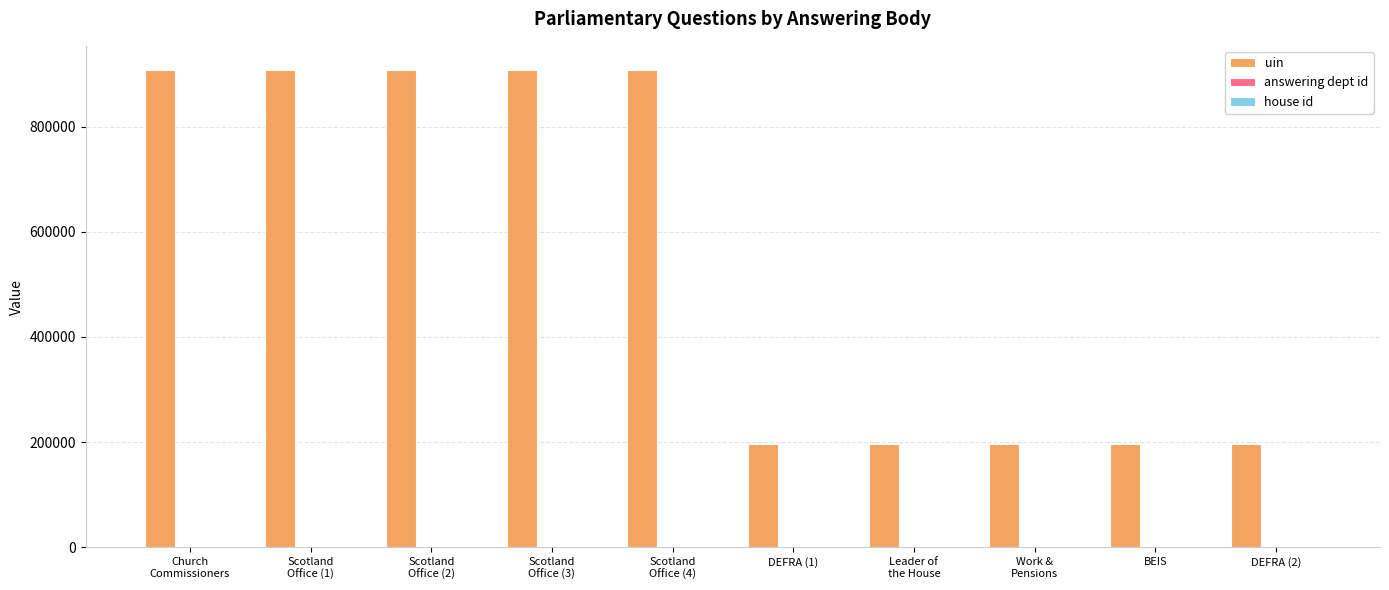

Rank the series at BEIS from lowest to highest value.

house id, answering dept id, uin